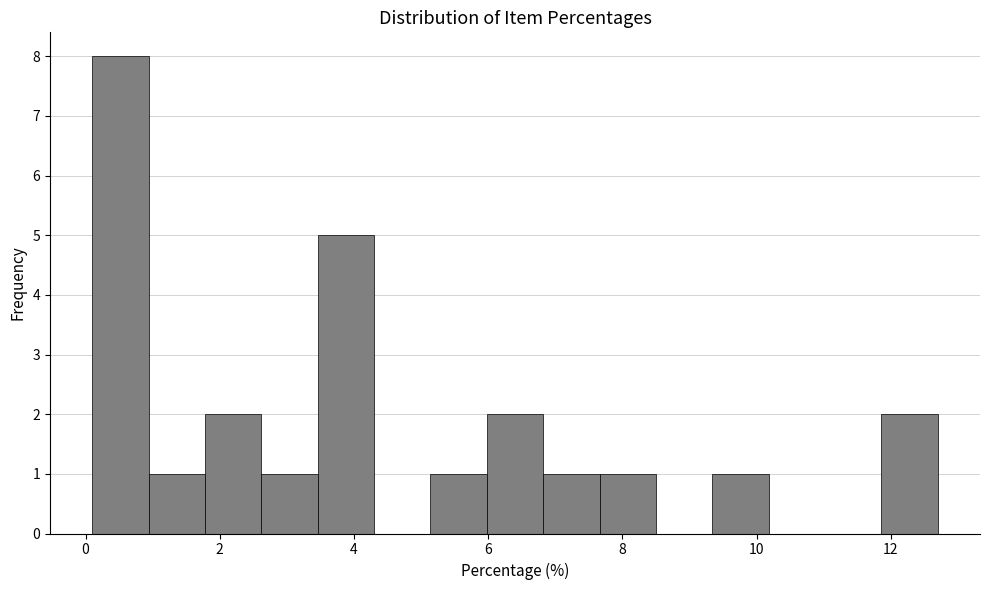

Reading left to right, list every bar in this chart as the range it spans on the x-axis followed by its height. Neither the bar edges nor the heights are printed on the chart, so give them approximately, as read against the axes.

0.10 to 0.94: 8
0.94 to 1.78: 1
1.78 to 2.62: 2
2.62 to 3.46: 1
3.46 to 4.30: 5
4.30 to 5.14: 0
5.14 to 5.98: 1
5.98 to 6.82: 2
6.82 to 7.66: 1
7.66 to 8.50: 1
8.50 to 9.34: 0
9.34 to 10.18: 1
10.18 to 11.02: 0
11.02 to 11.86: 0
11.86 to 12.70: 2